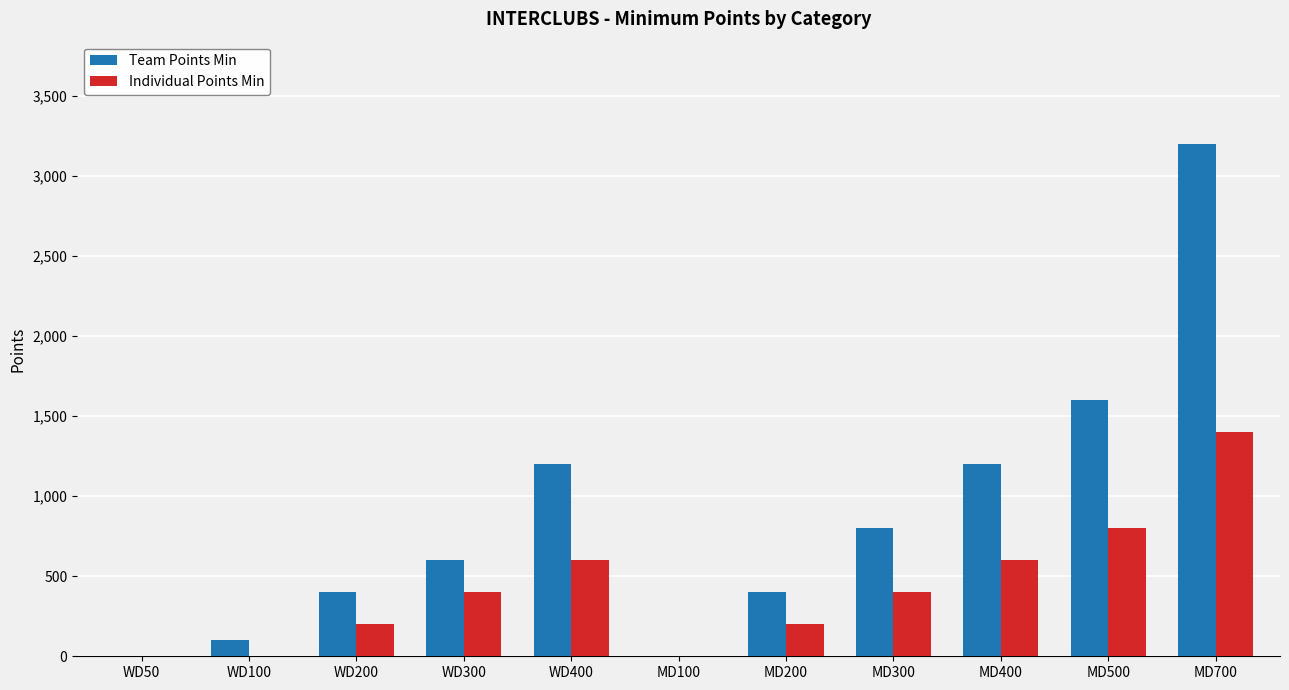

Is it true that Team Points Min equals 0 at WD50?

True